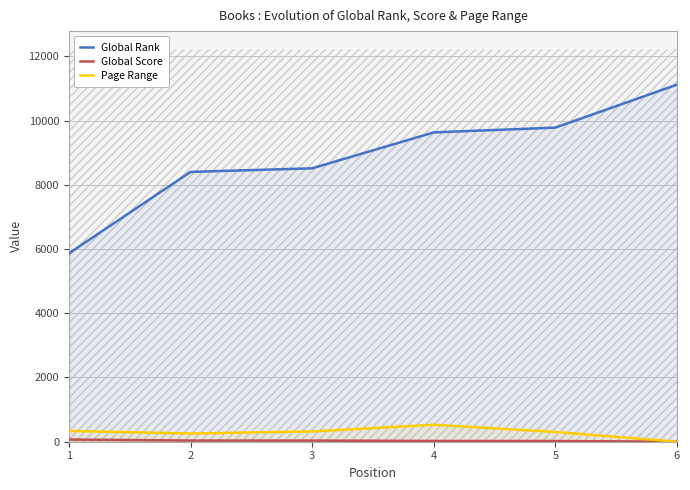

True or false: Global Score has more than 0 points higher than both neighbors.

False